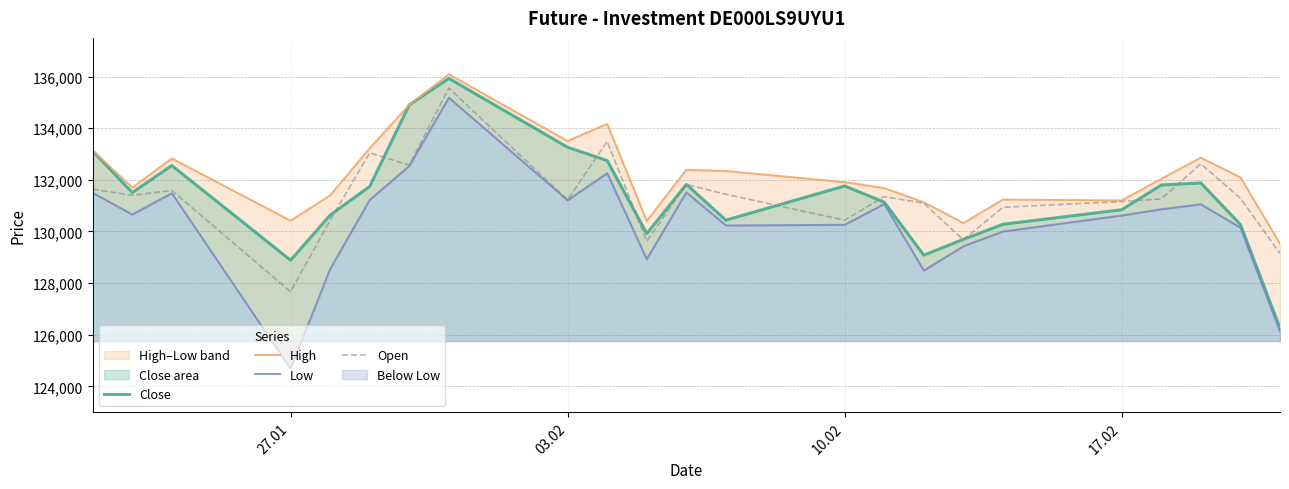

True or false: Low and High intersect in this chart.

False